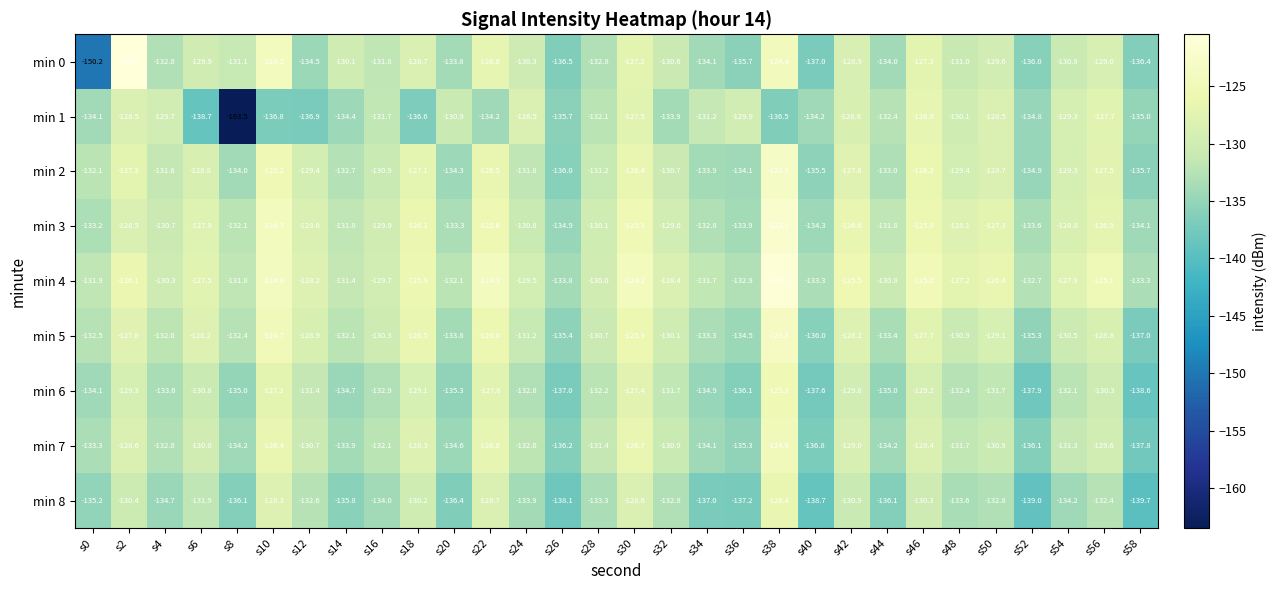

How many data points does each series have?

30